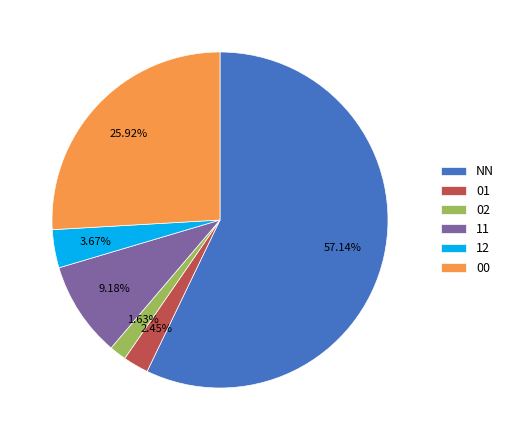

What percentage is the NN slice, to the nearest percent?

57%